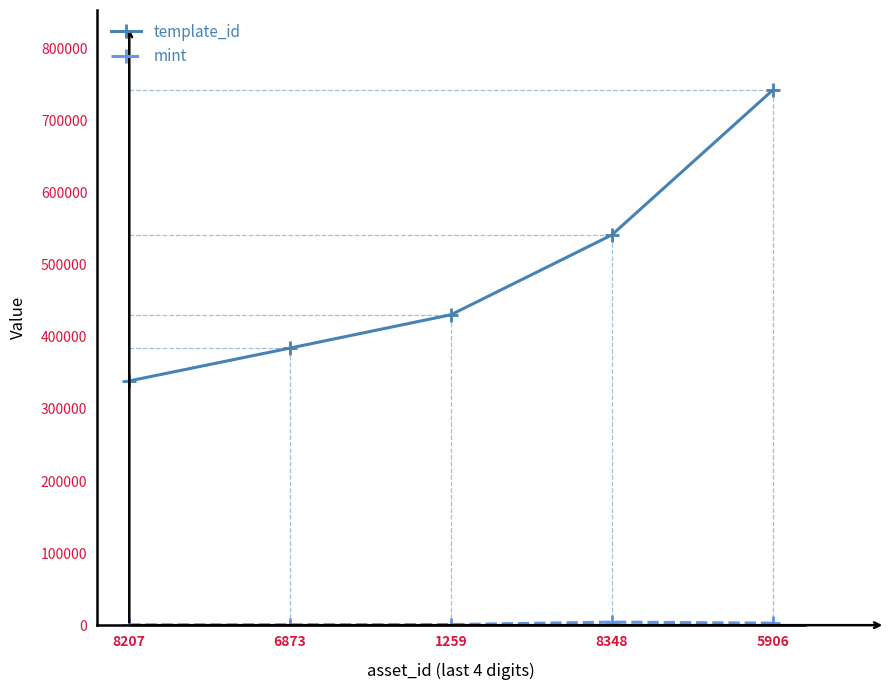

What is the greatest value displayed?

742319